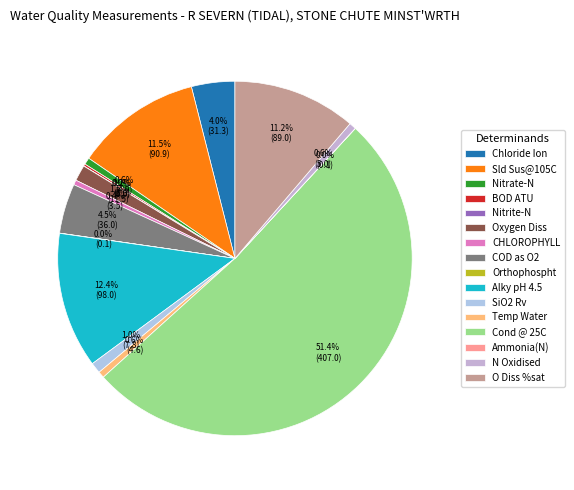

How much of the chart is everything except BOD ATU?

99.8%